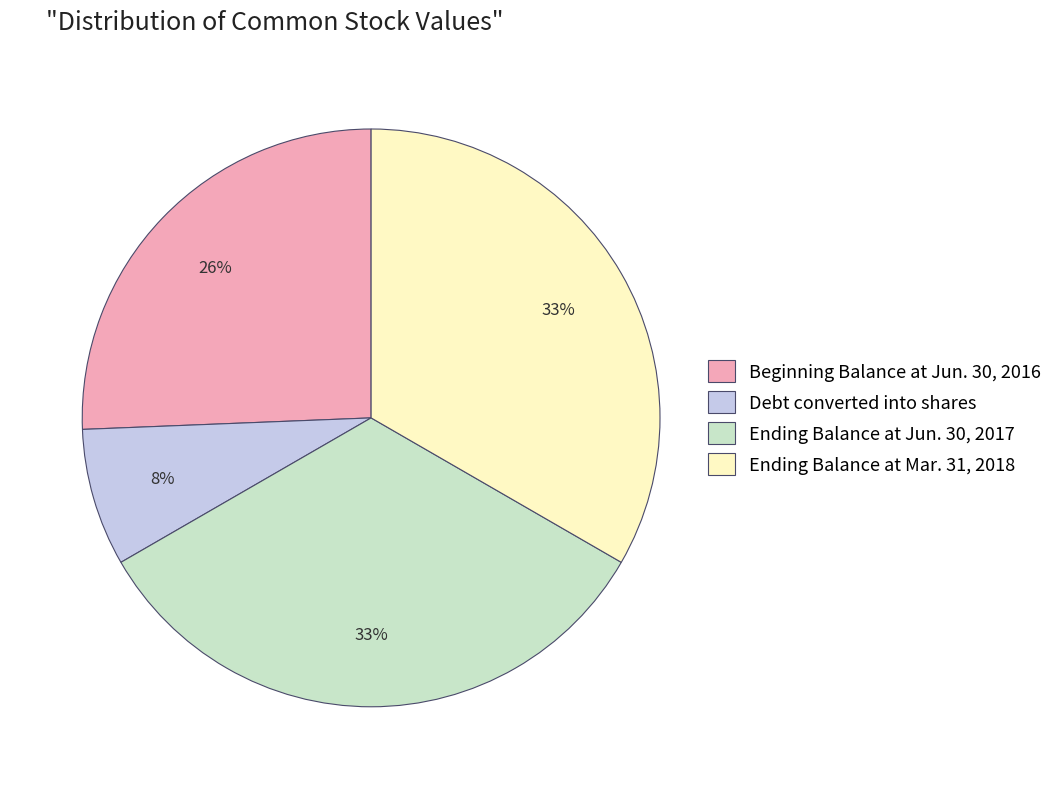

Does Ending Balance at Jun. 30, 2017 account for over 50% of the chart?

No